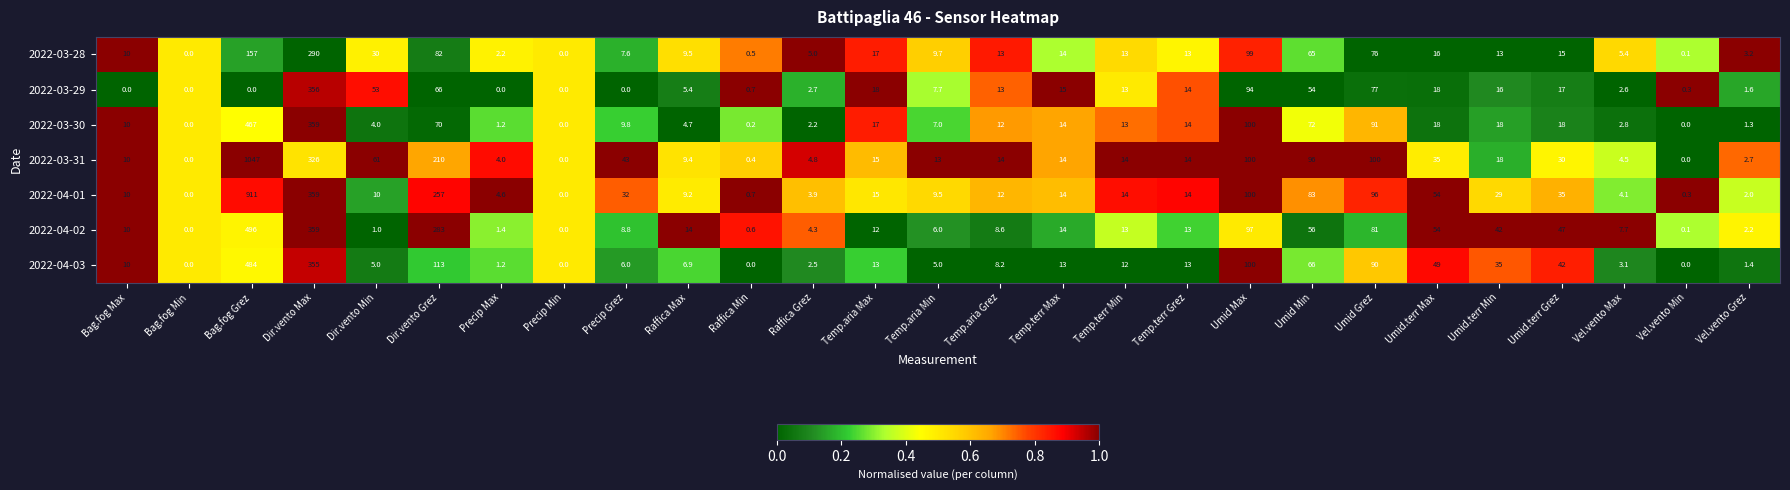

What is the total value across all series at Dir.vento Max?

2404.0